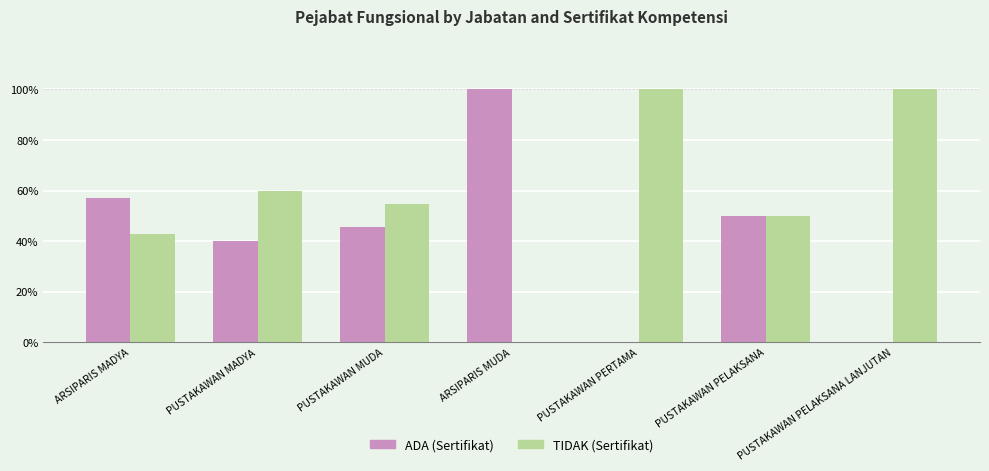

The ADA (Sertifikat) series shows 76.5 at PUSTAKAWAN MUDA. True or false?

False